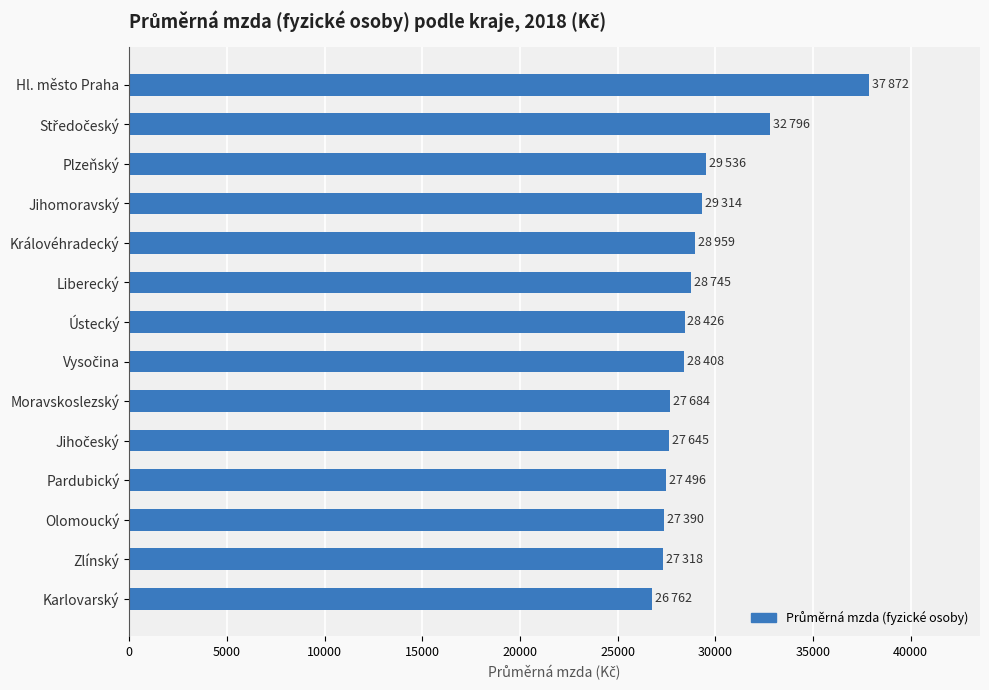

What is the sum of all values?

408351